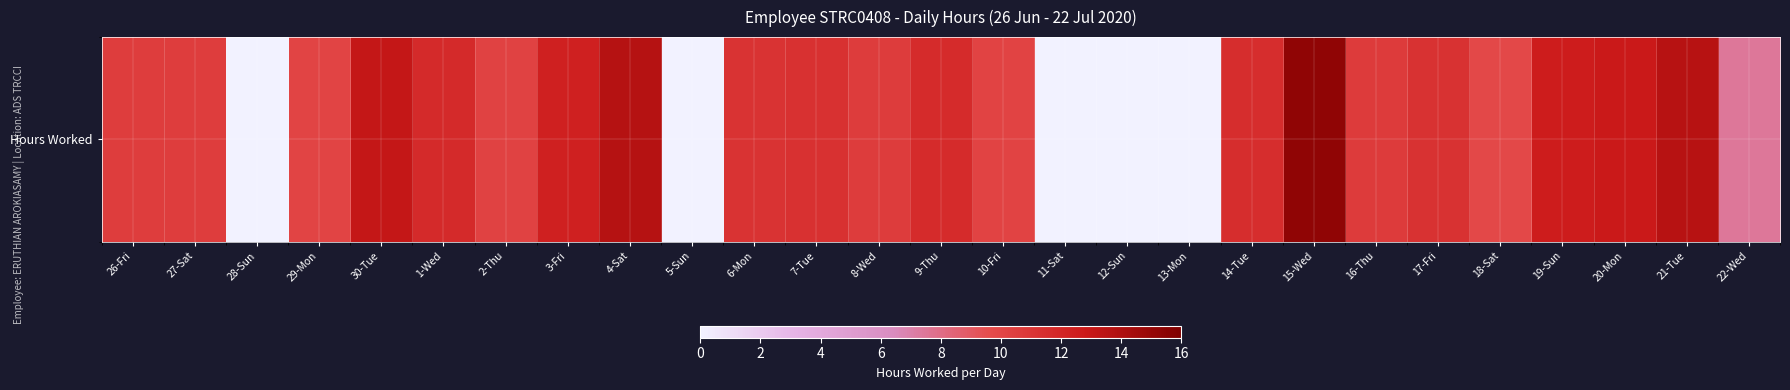

Is it true that the value at 17-Fri is 11.2?

True